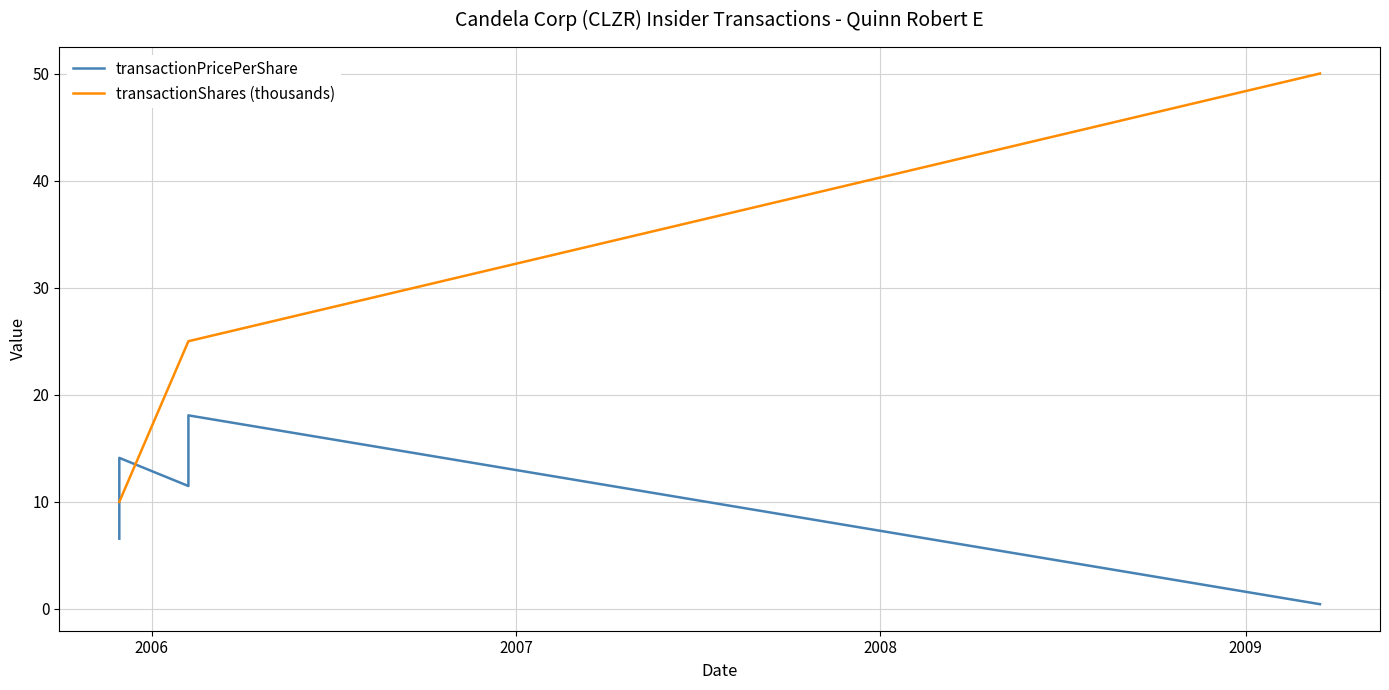

Count the number of data series in this chart.

2